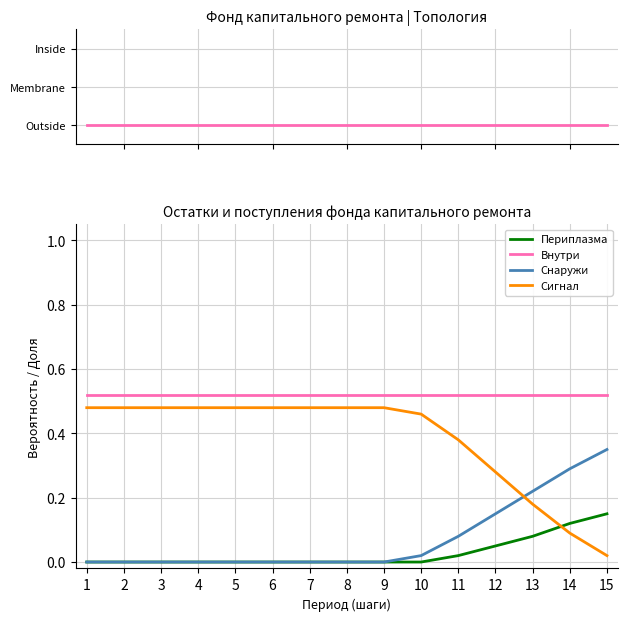

What is the difference between the highest and lowest values at 8?

0.5